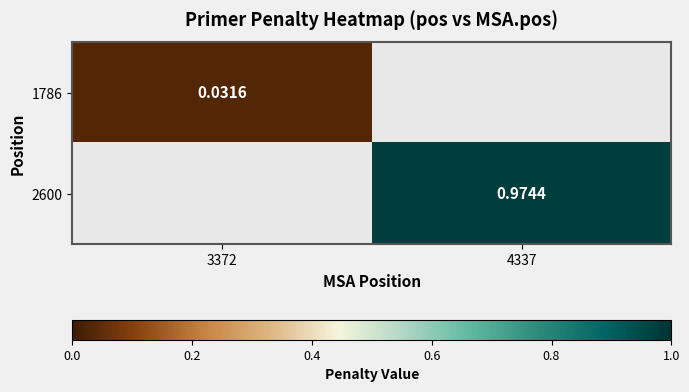

At 3372, list the series in order from smallest to largest.

1786, 2600